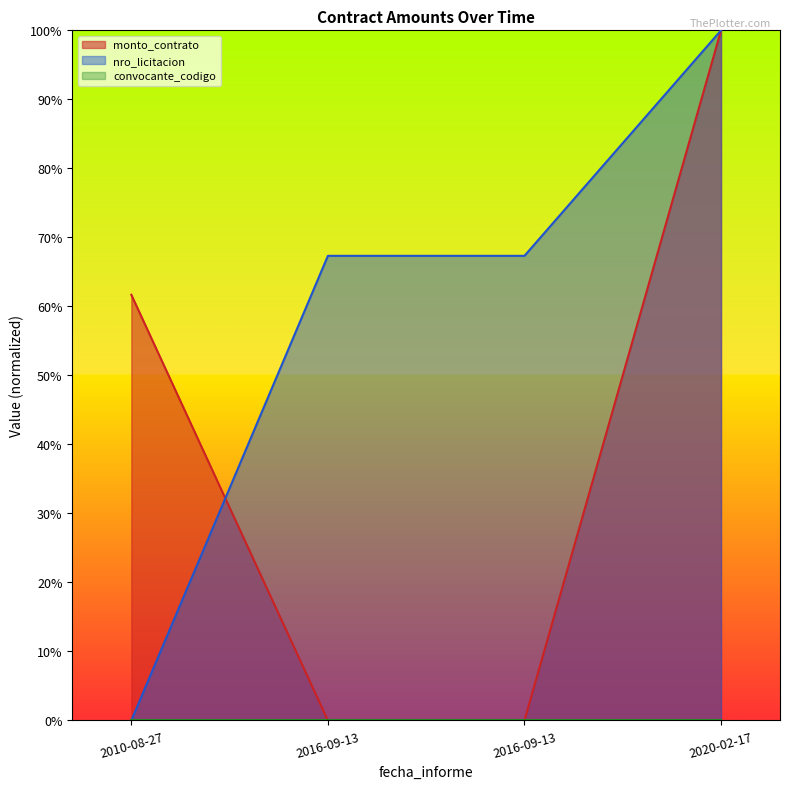

How many data points in monto_contrato are above 0?

2